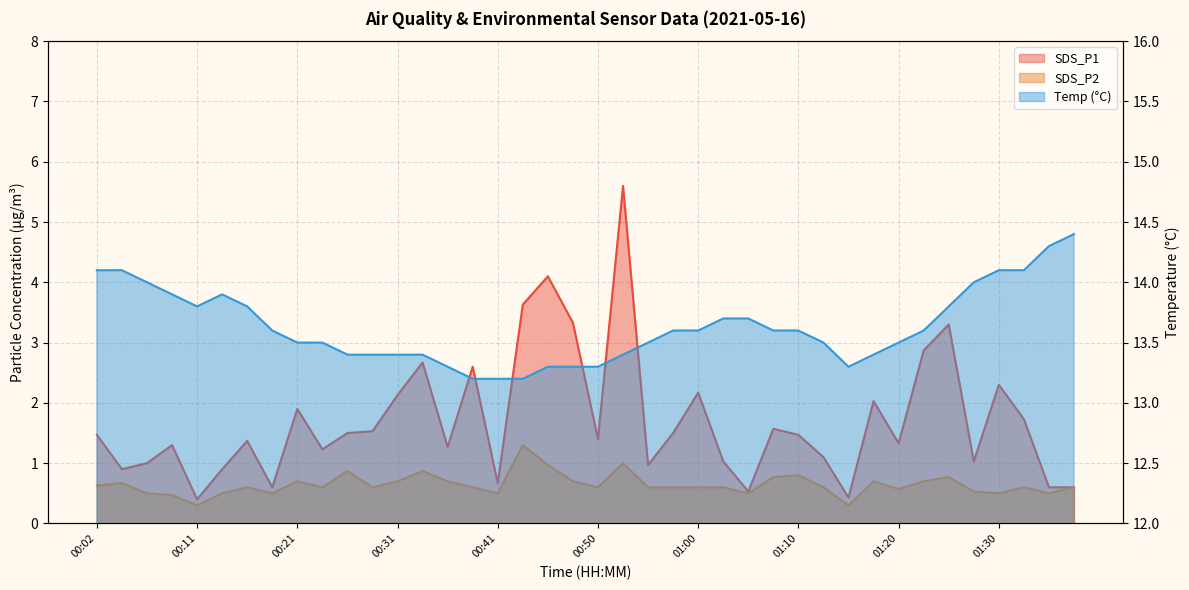

True or false: SDS_P1 and Temp intersect in this chart.

False